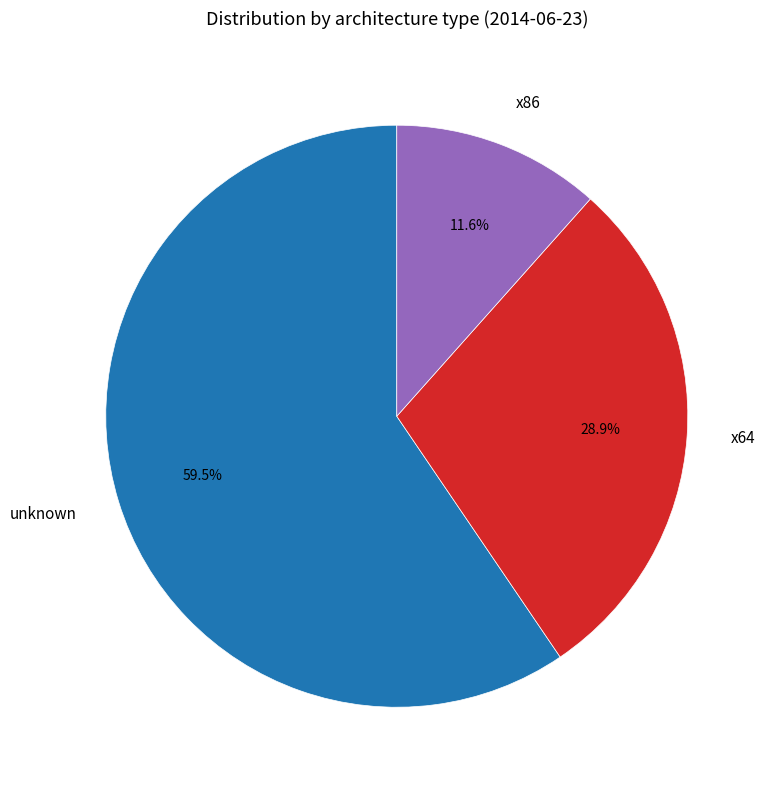

How many segments does this pie chart have?

3